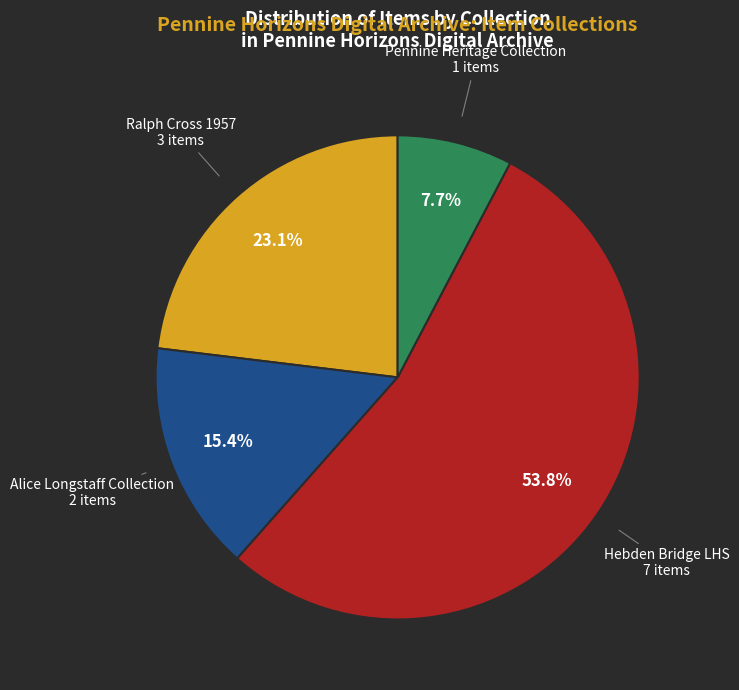

Does any single category account for the majority?

Yes